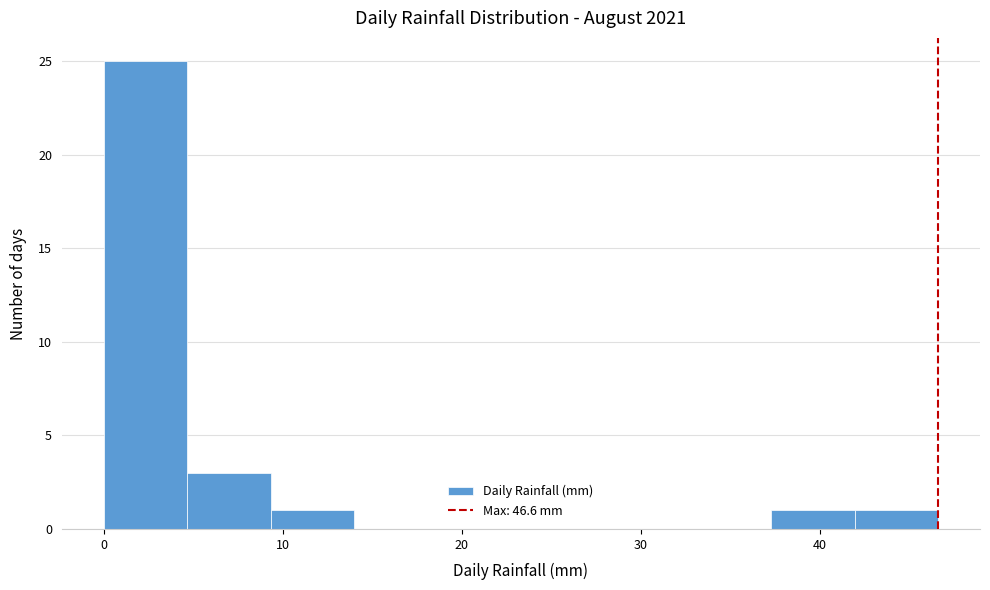

Reading left to right, list every bar in this chart as the range it spans on the x-axis followed by its height. Neither the bar edges nor the heights are printed on the chart, so give them approximately, as read against the axes.

0 to 5: 25
5 to 9: 3
9 to 14: 1
14 to 19: 0
19 to 23: 0
23 to 28: 0
28 to 33: 0
33 to 37: 0
37 to 42: 1
42 to 47: 1